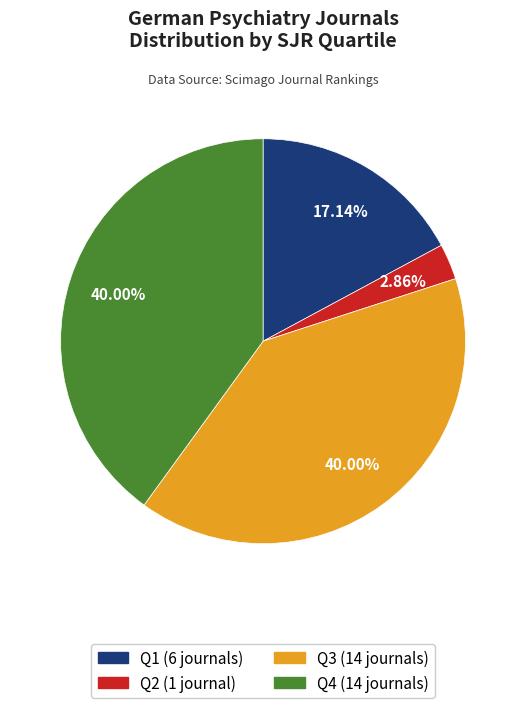

To the nearest percent, what percentage of the pie is Q4?

40%